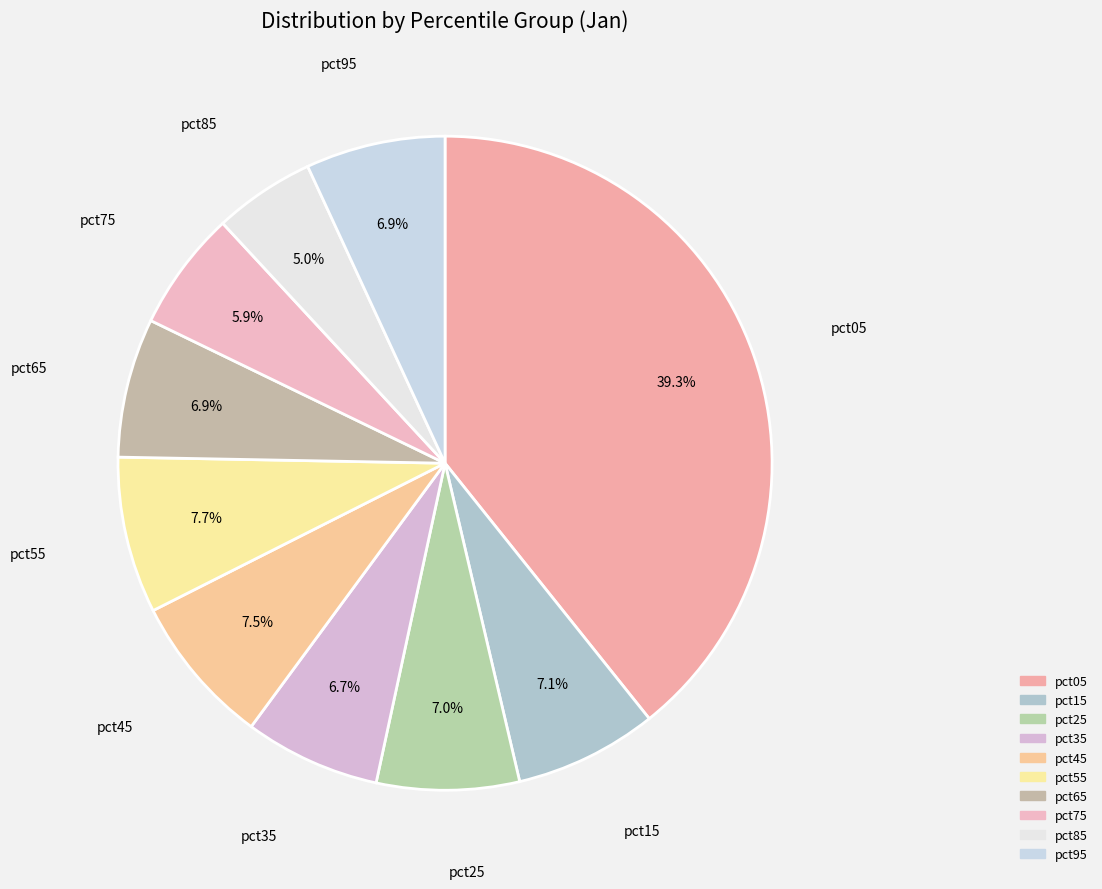

To the nearest percent, what is the combined percentage of pct45 and pct65?

14%